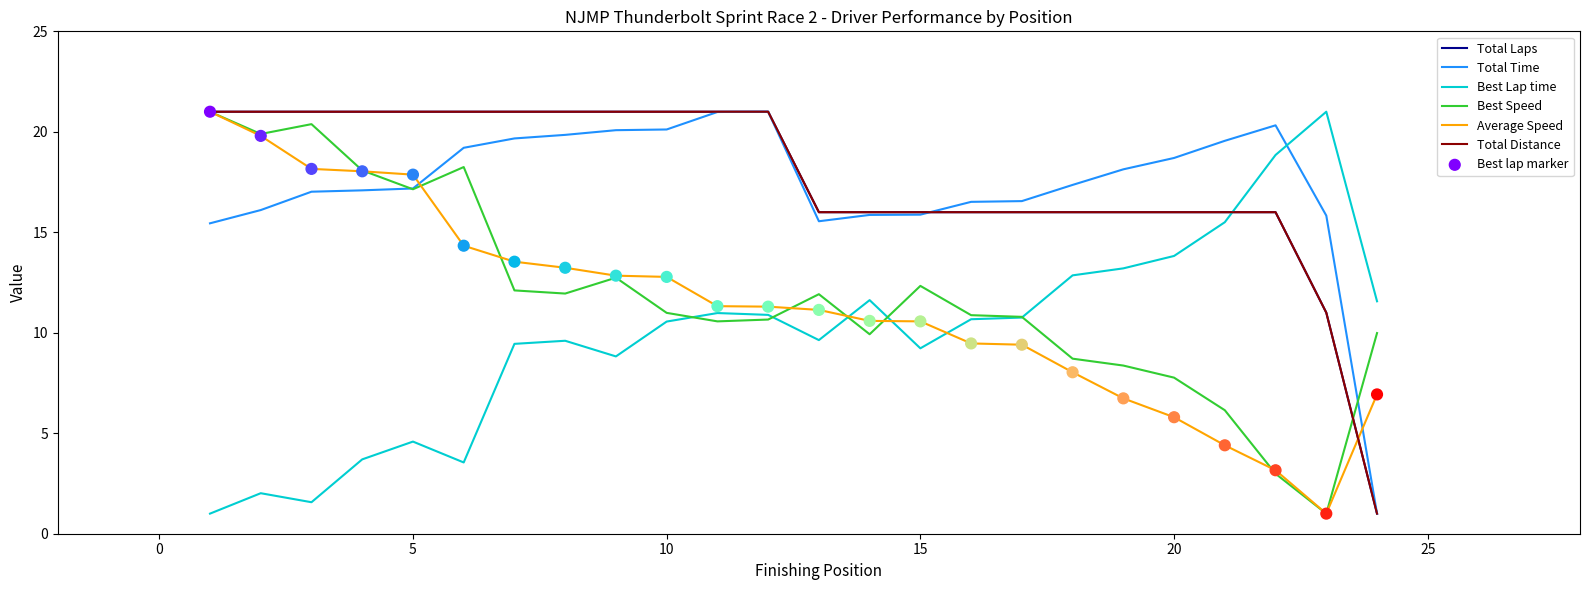

Is this an area chart (filled region under the line)?

No